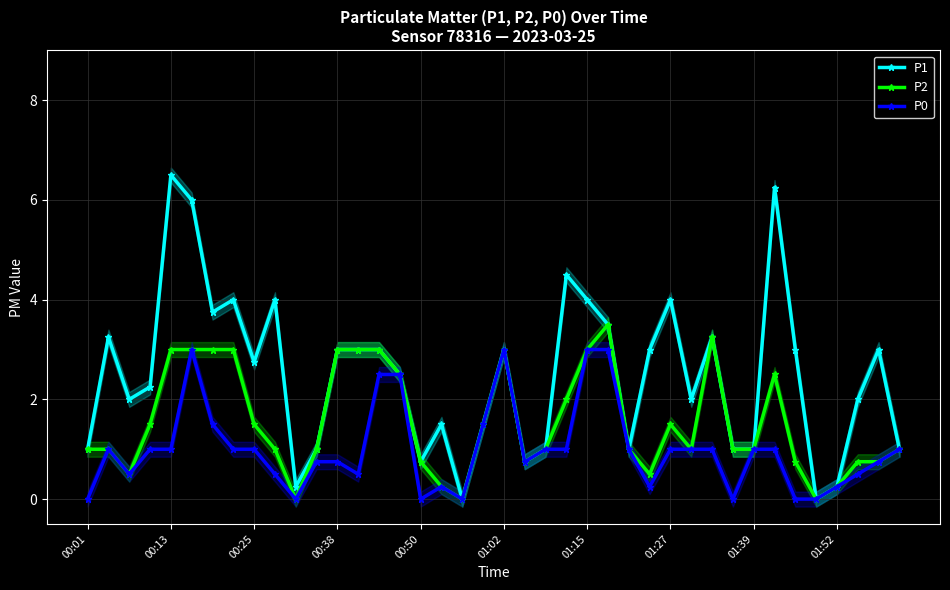

The P1 series shows 2.1 at 01:52. True or false?

False